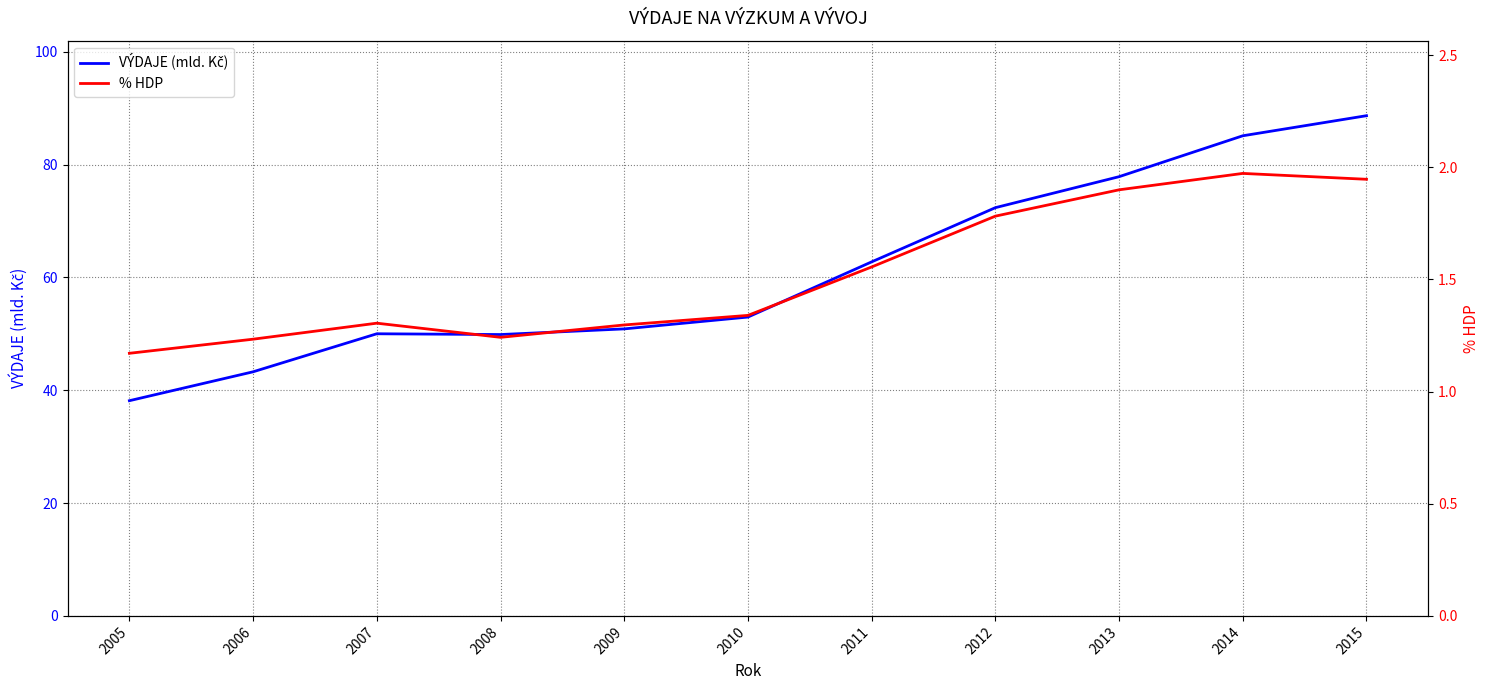

True or false: % HDP has more than 0 interior local peaks.

True